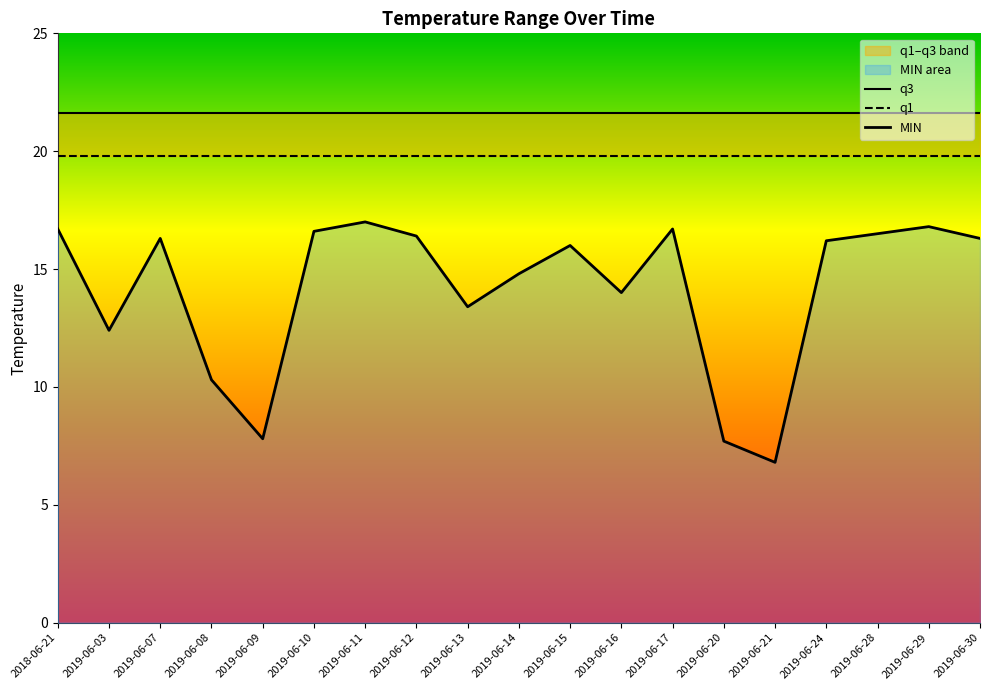

How many interior local peaks does the MIN series have?

5